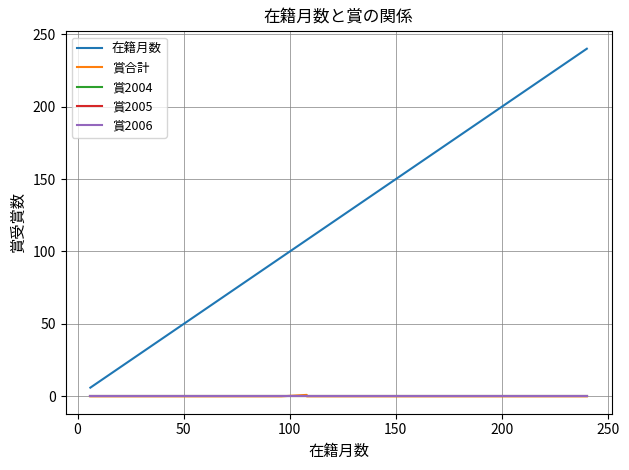

True or false: 賞2006 has more than 0 interior local peaks.

False